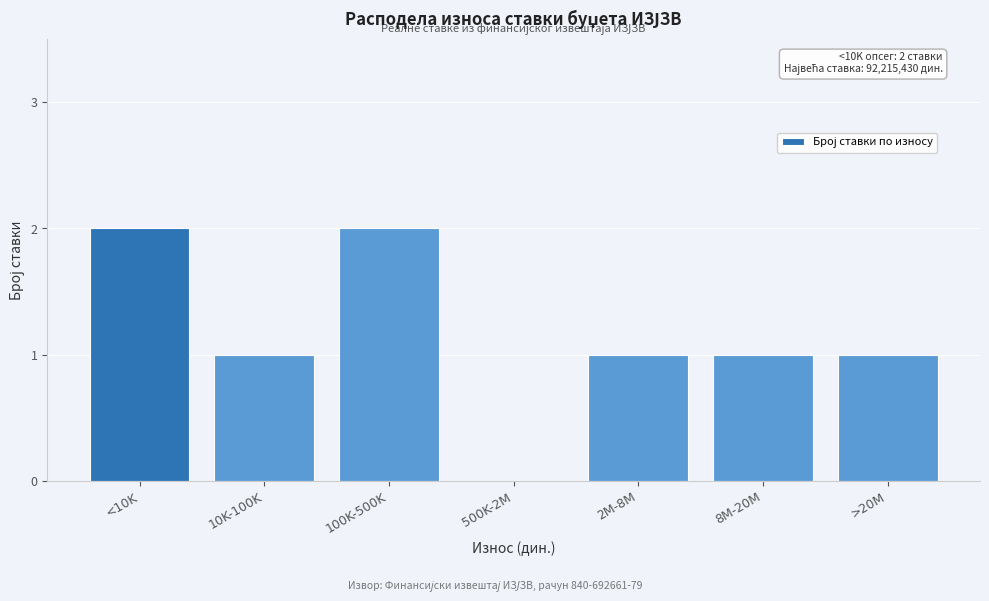

Reading left to right, extract all data points from this chart.

<10K=2	10K-100K=1	100K-500K=2	500K-2M=0	2M-8M=1	8M-20M=1	>20M=1